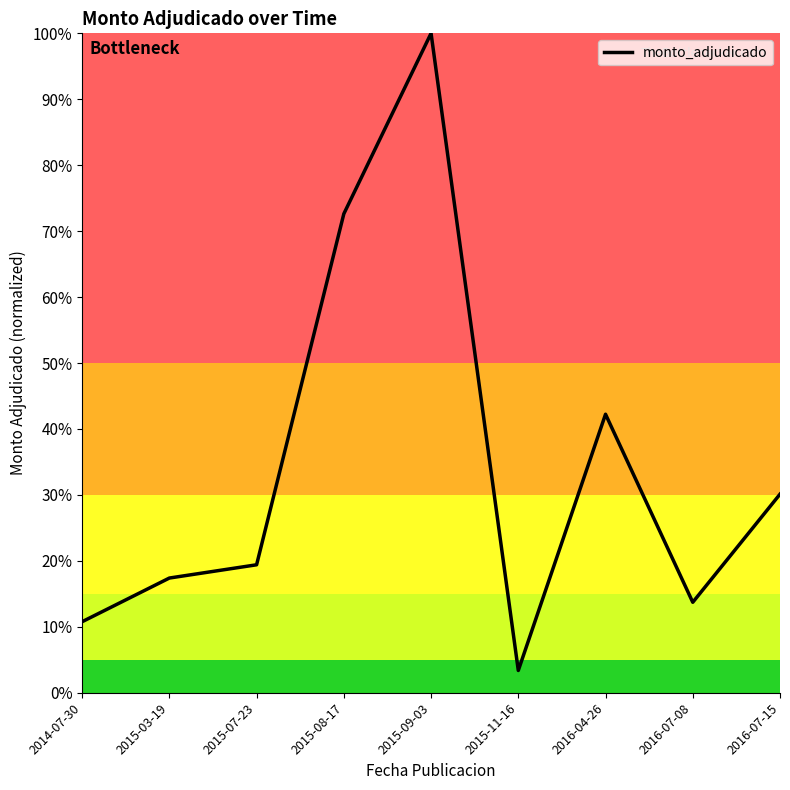

At which category does the chart reach its minimum across all series?

2015-11-16